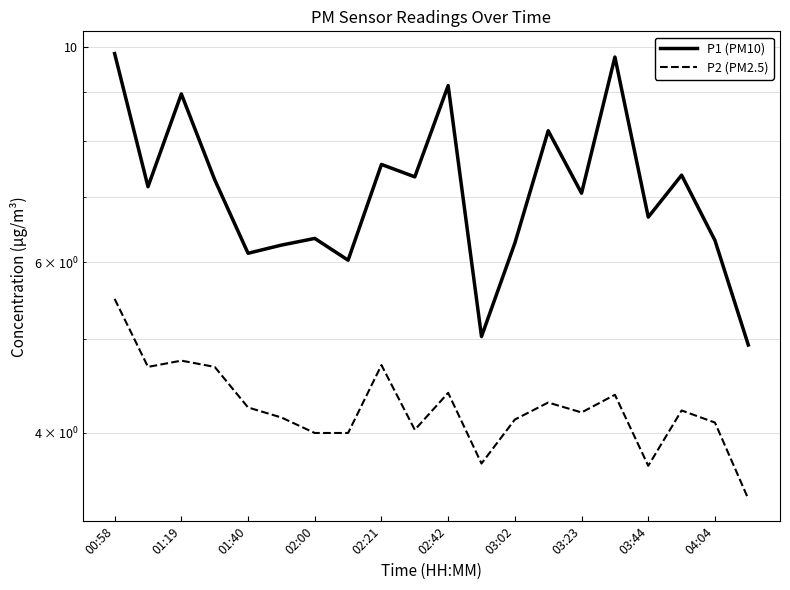

True or false: P1 (PM10) and P2 (PM2.5) cross at least once.

False